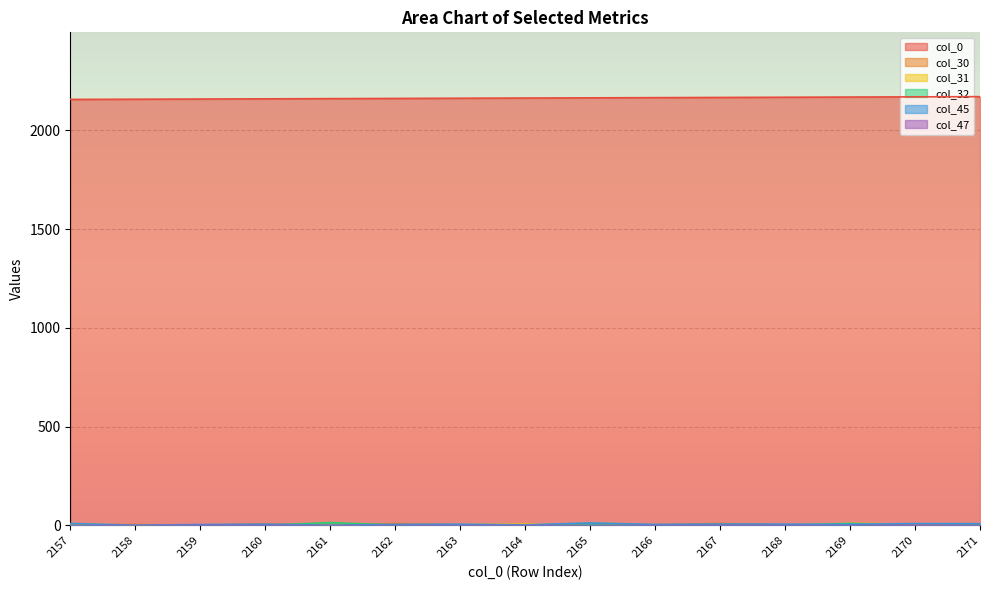

Which series ends up on top after the final intersection of col_31 and col_45?

col_45